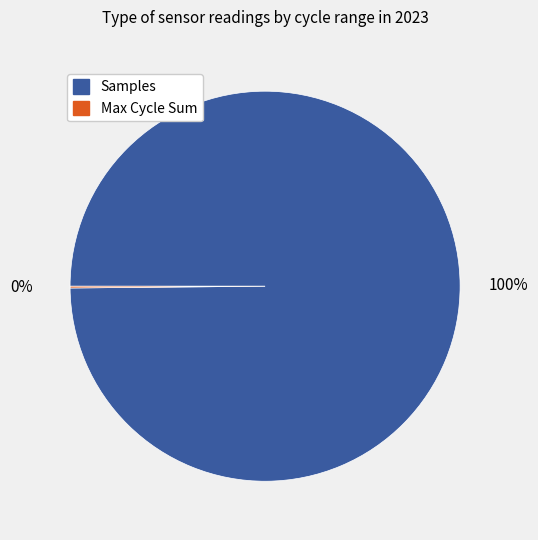

To the nearest percent, what is the difference between the largest and smallest slice percentages?

100%